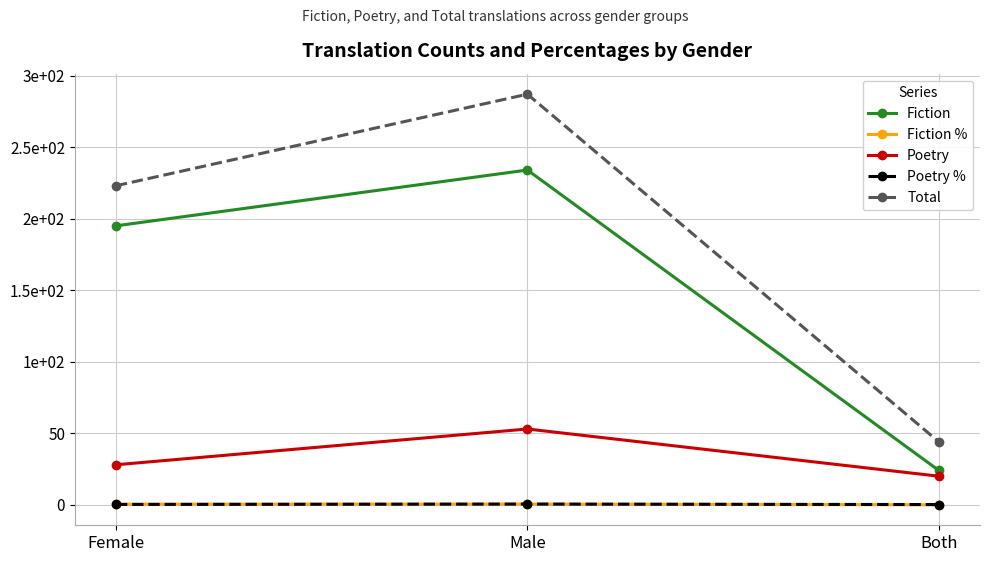

What are all the series names shown in the legend?

Fiction, Fiction %, Poetry, Poetry %, Total